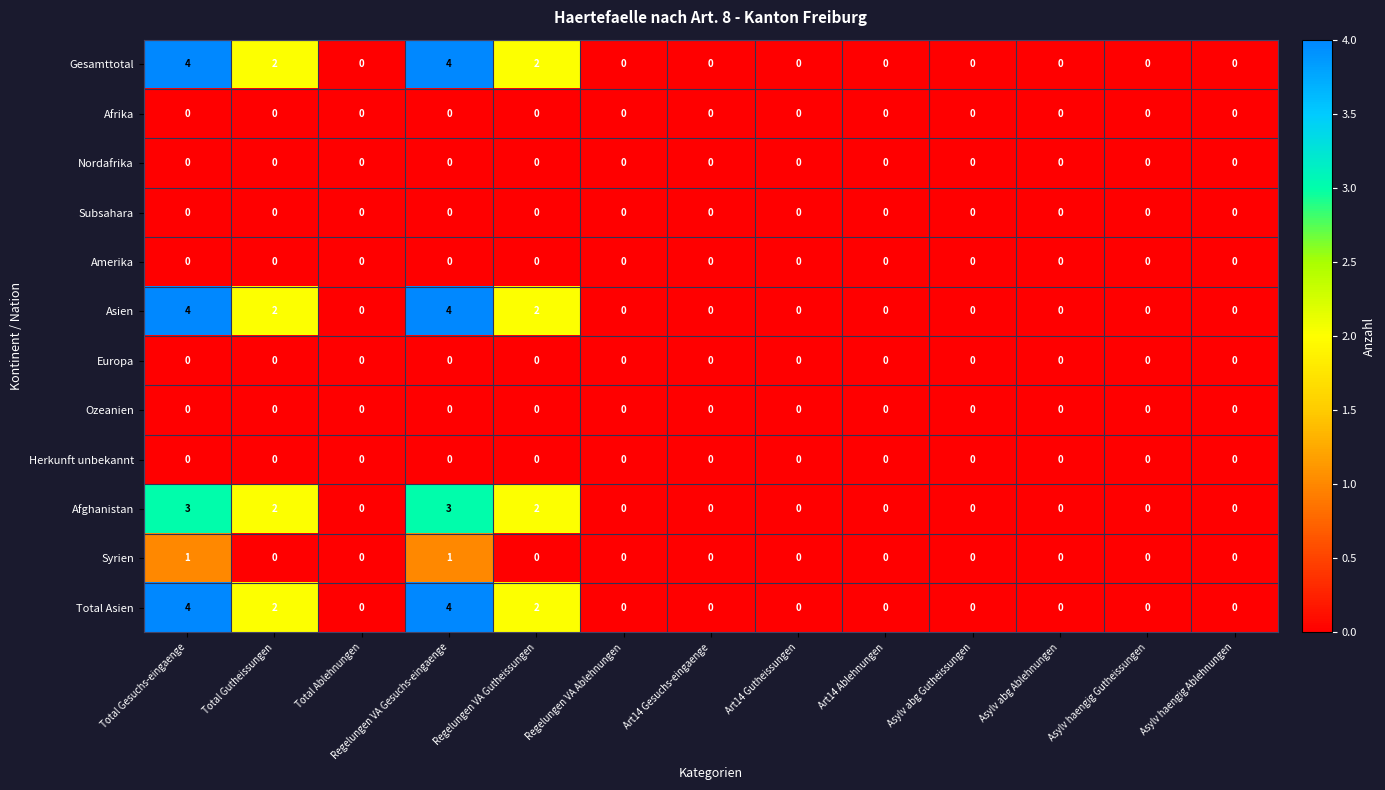

How many data points does each series have?

13